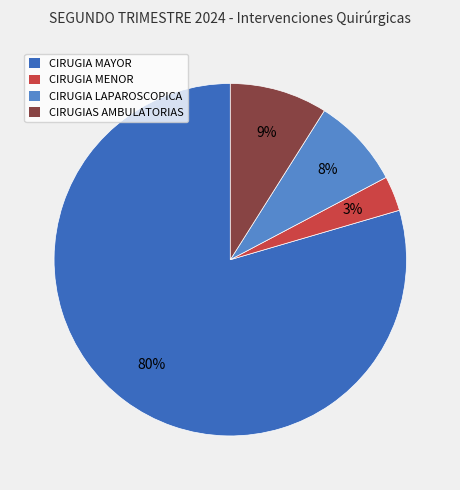

To the nearest percent, what is the combined percentage of CIRUGIA LAPAROSCOPICA and CIRUGIAS AMBULATORIAS?

17%